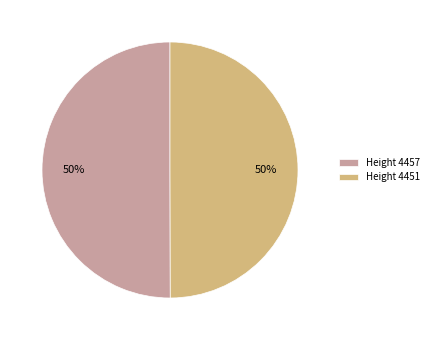

To the nearest percent, what portion does Height 4457 represent?

50%